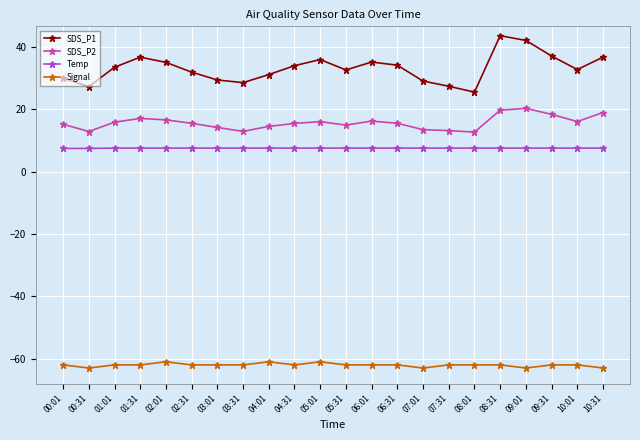

Does the chart display data point markers on the line(s)?

Yes